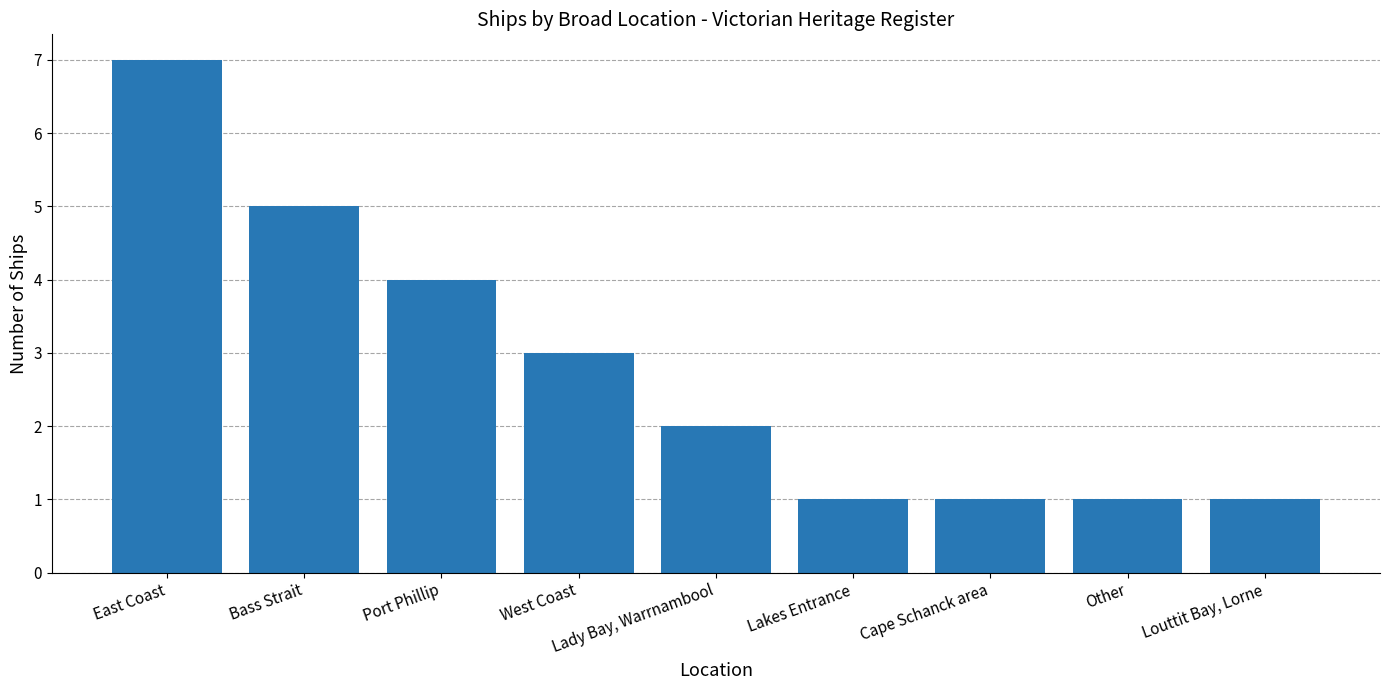

What is the ratio of the value at East Coast to the value at Other?

7.0